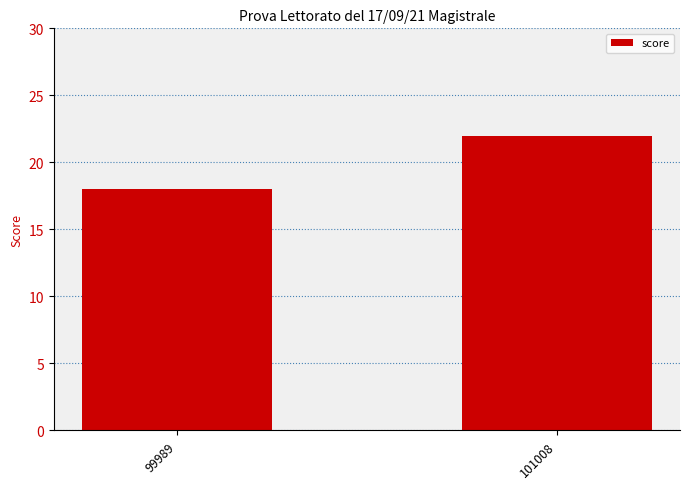

Does the chart contain any negative values?

No